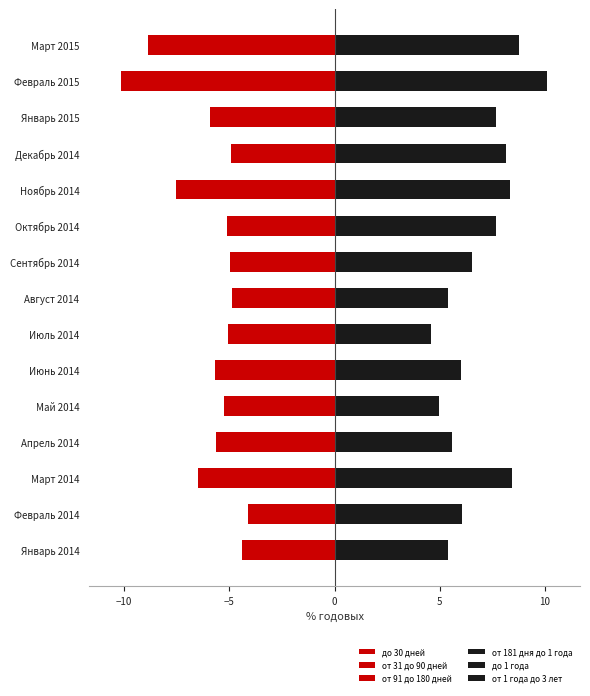

Which series has the largest total across all categories?

от 1 года до 3 лет